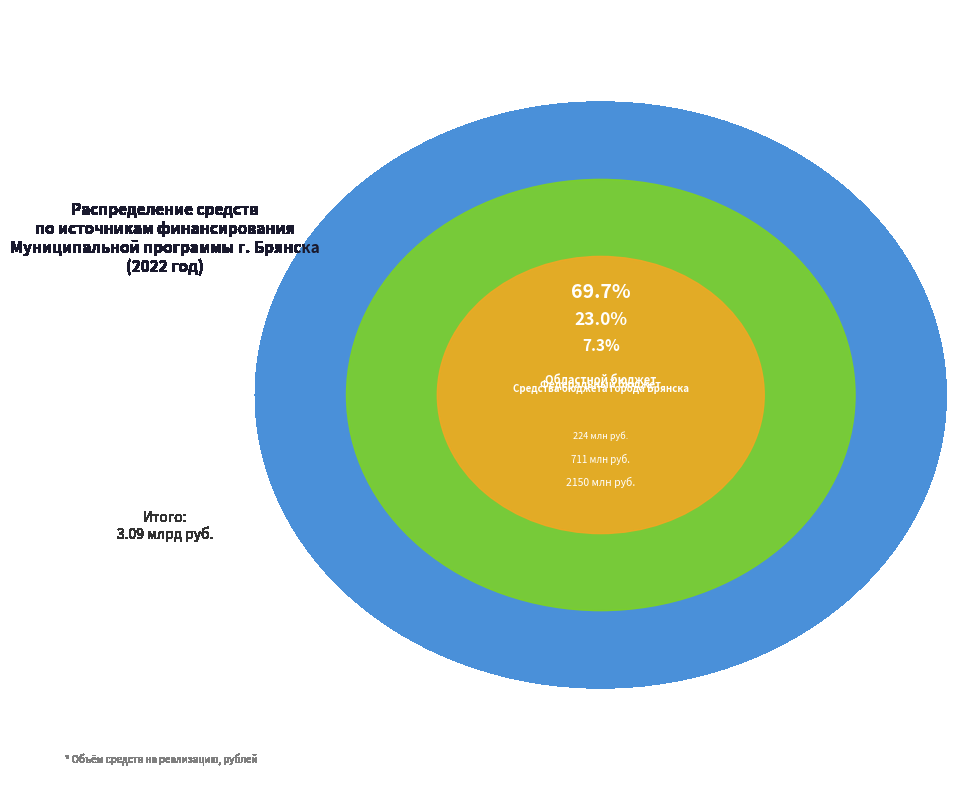

To the nearest percent, what percentage of the pie is Средства бюджета города Брянска?

7%